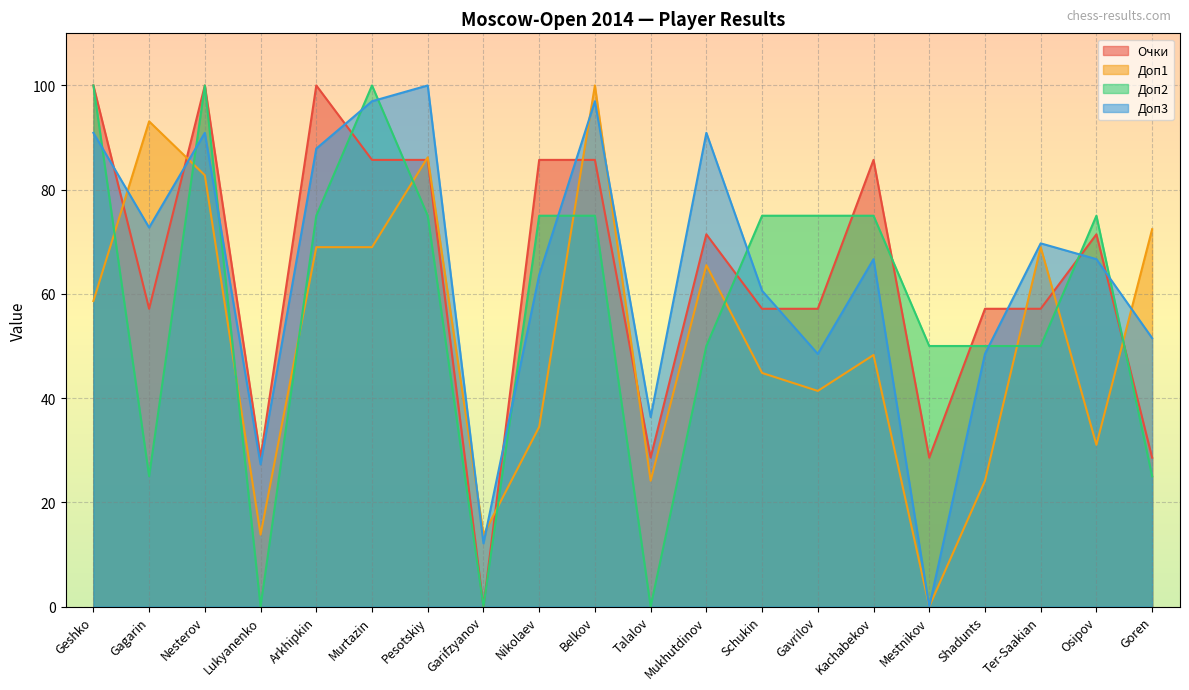

What is the value of the Доп3 point at the 2nd from the left?

72.7